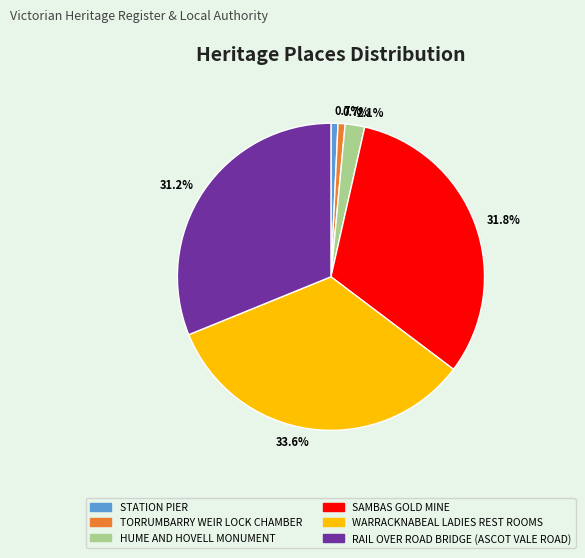

What is the ratio of the value at SAMBAS GOLD MINE to the value at RAIL OVER ROAD BRIDGE (ASCOT VALE ROAD)?

1.0